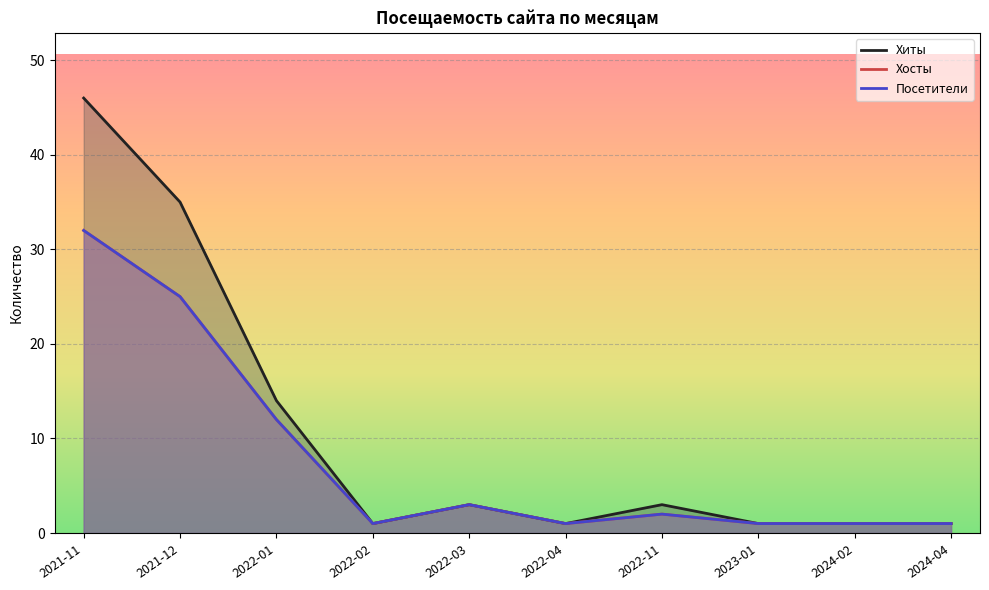

What is the average value of the Хосты series?

8